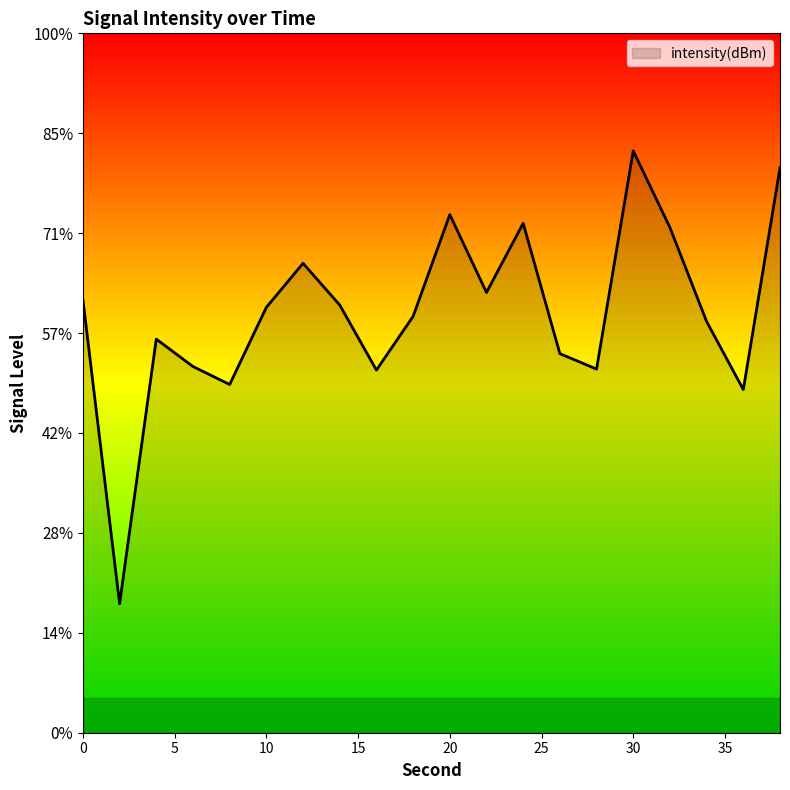

Is it true that the value at 22 is -172.6?

False